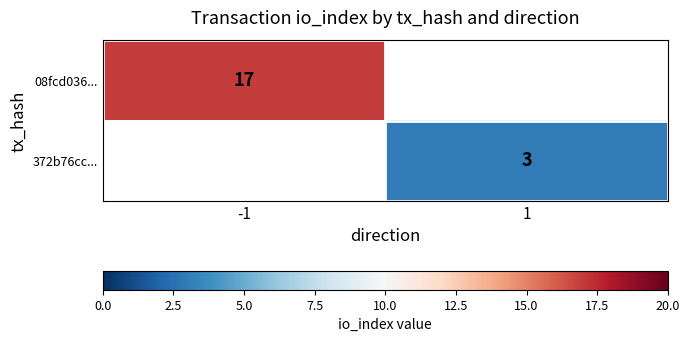

True or false: 08fcd036... has a value of 17 at -1.

True